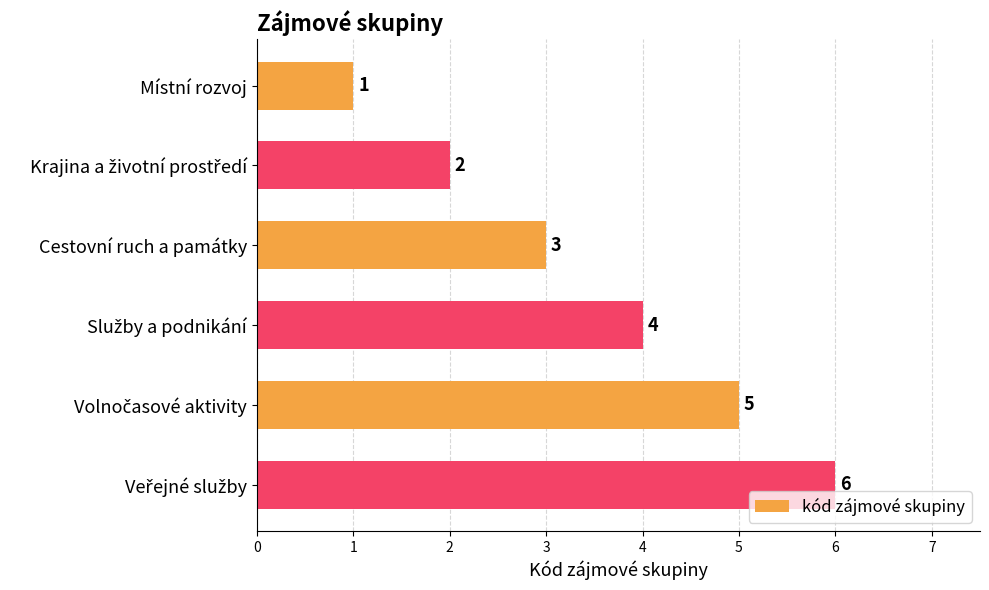

Where is the data nearest to the value 3?

Cestovní ruch a památky